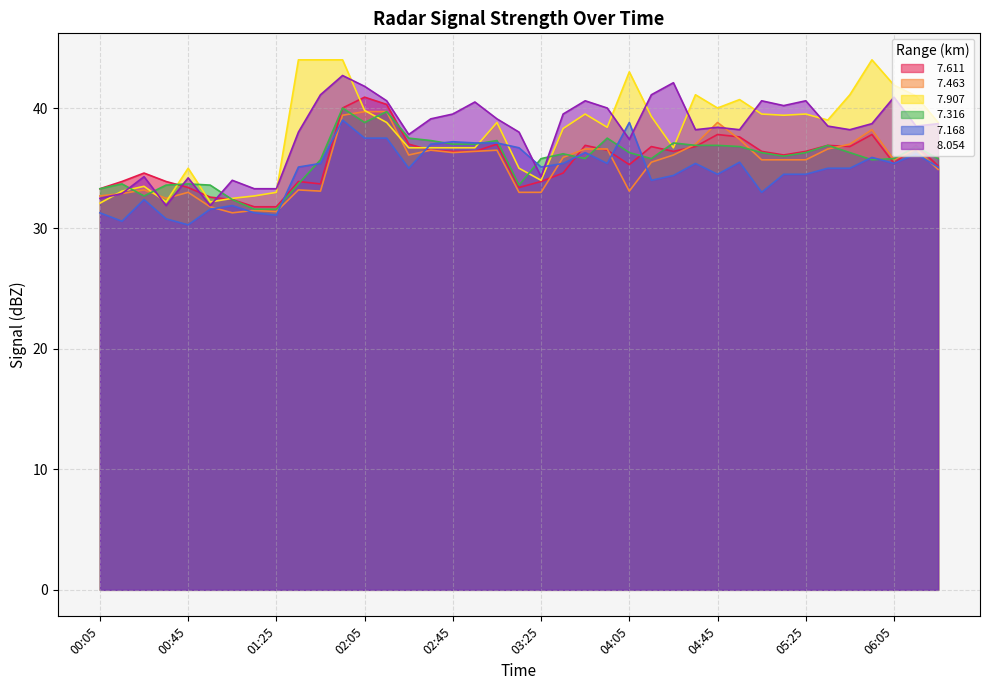

The   7.463 series shows 36.4 at 02:55. True or false?

True